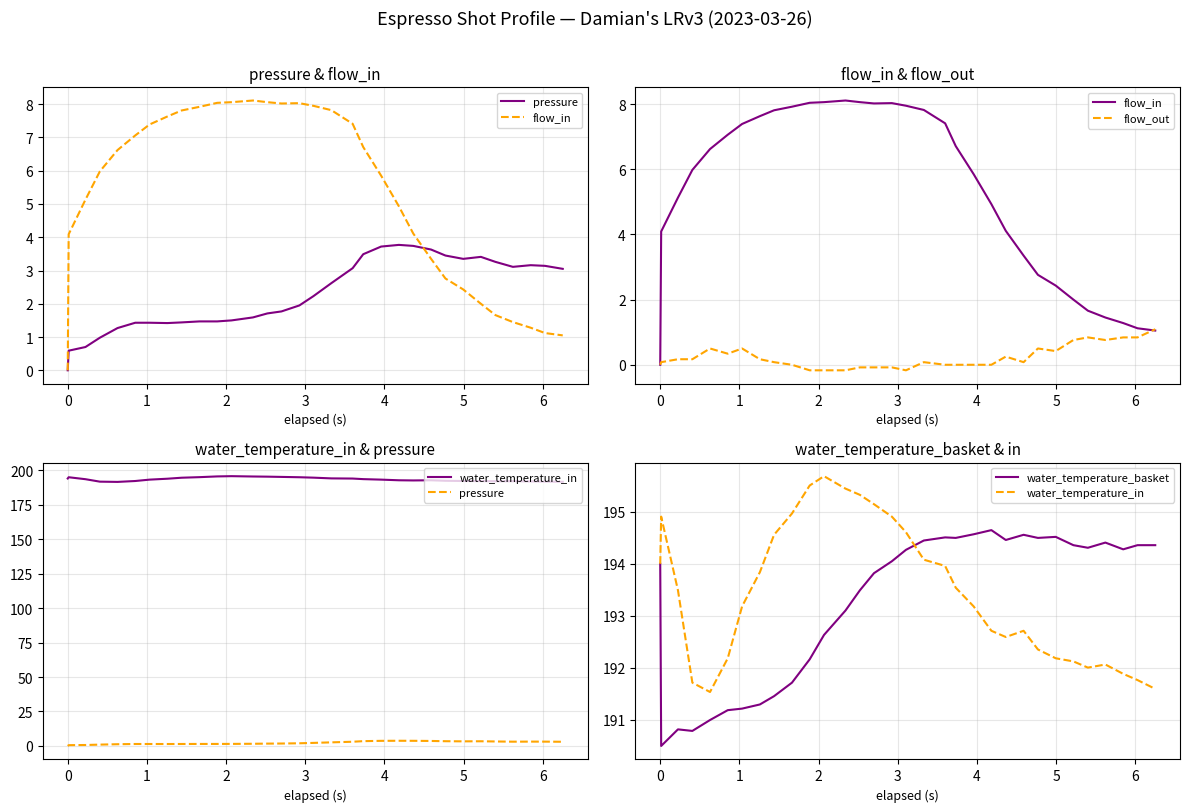

The value of water_temperature_in at 19 is 76.0. True or false?

False